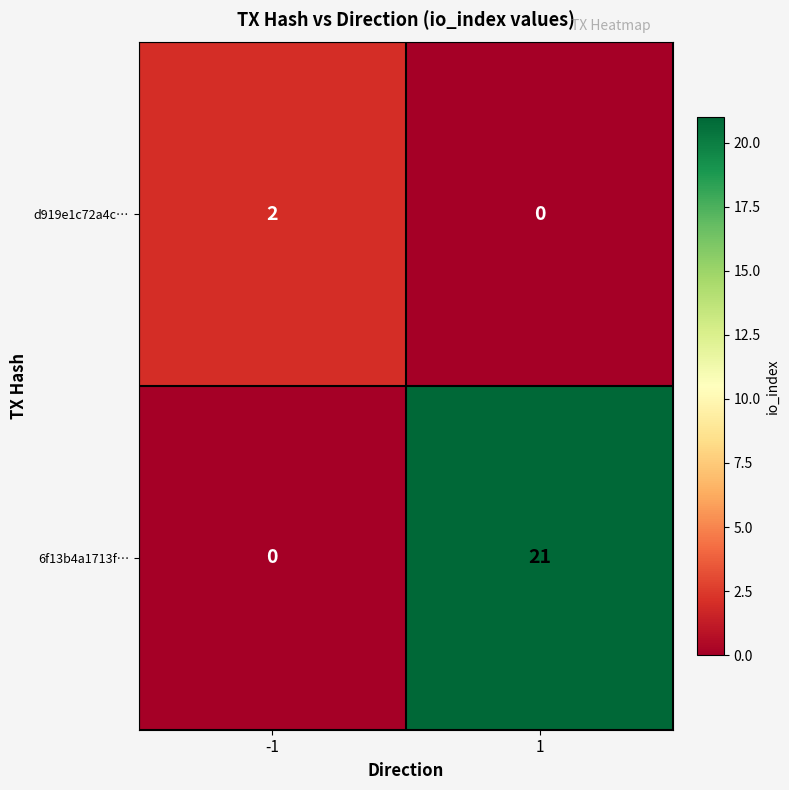

What is the maximum value shown in the chart?

21